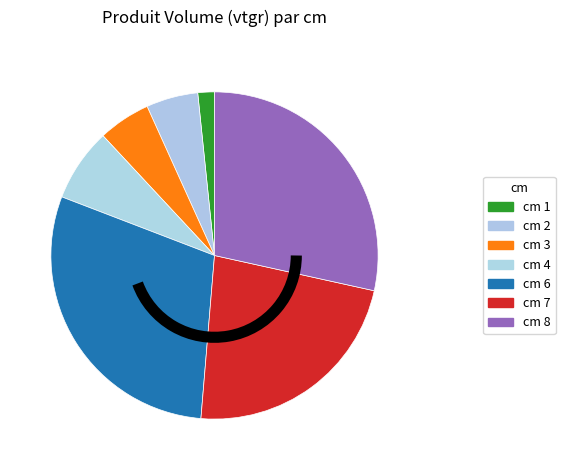

Which slice is the largest?

6